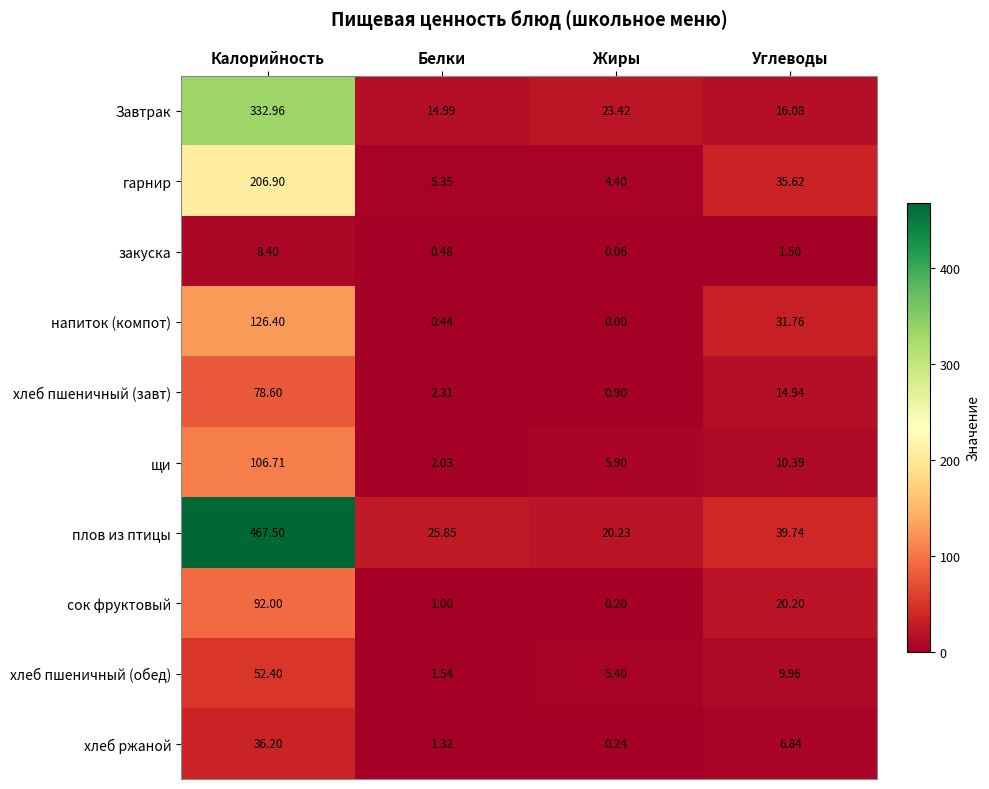

Which series has the widest spread of values?

плов из птицы